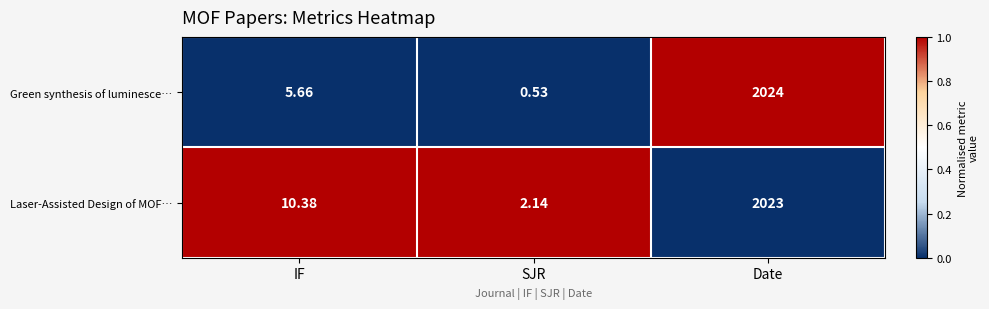

What is the spread (max minus min) of values at SJR?

1.6